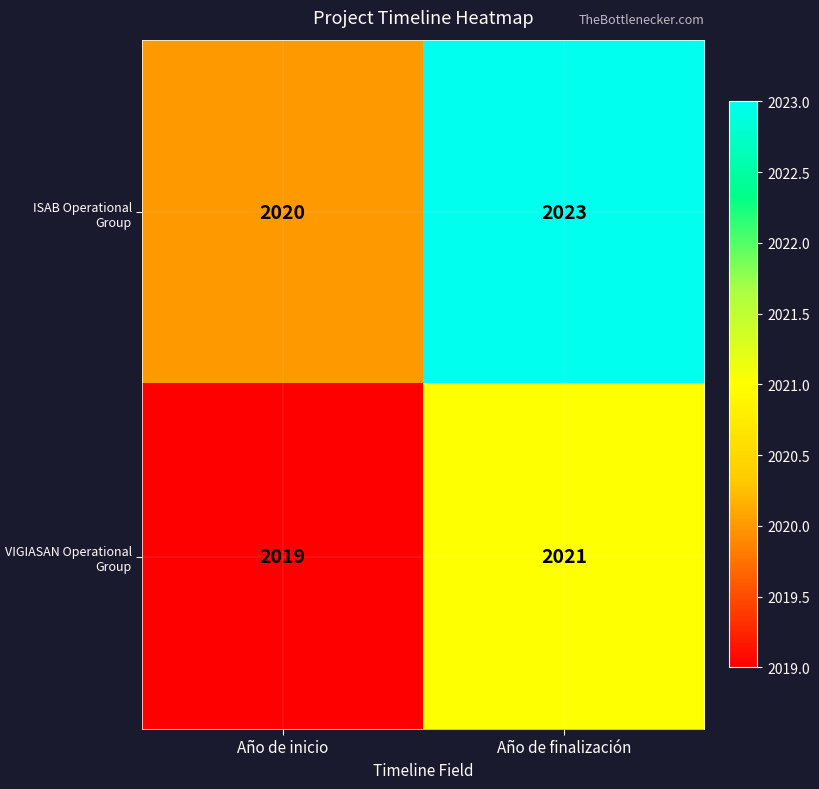

What is the difference between the ISAB Operational Group values at Año de inicio and Año de finalización?

3